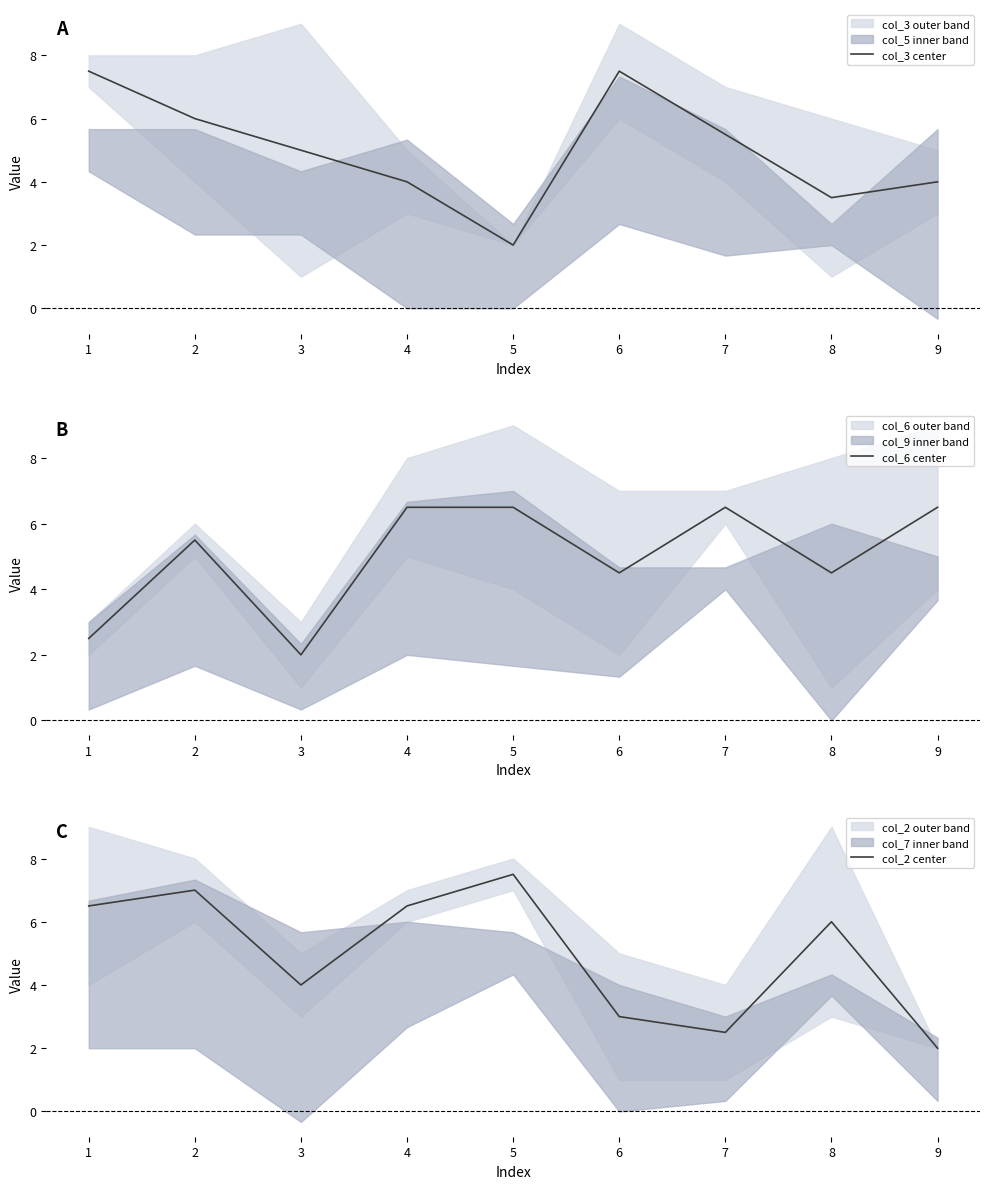

True or false: col_2 center and col_3 center cross at least once.

True